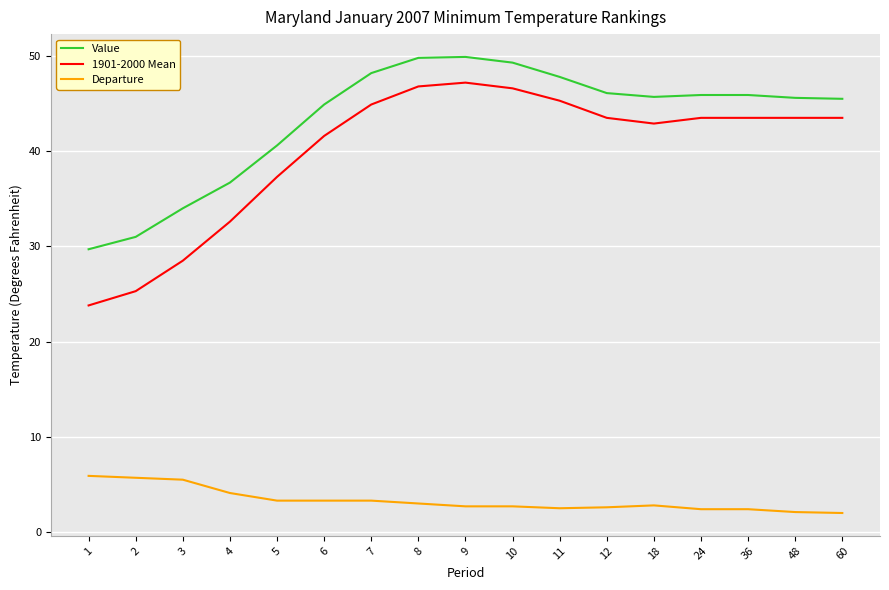

Is it true that Departure equals 5.9 at 7?

False